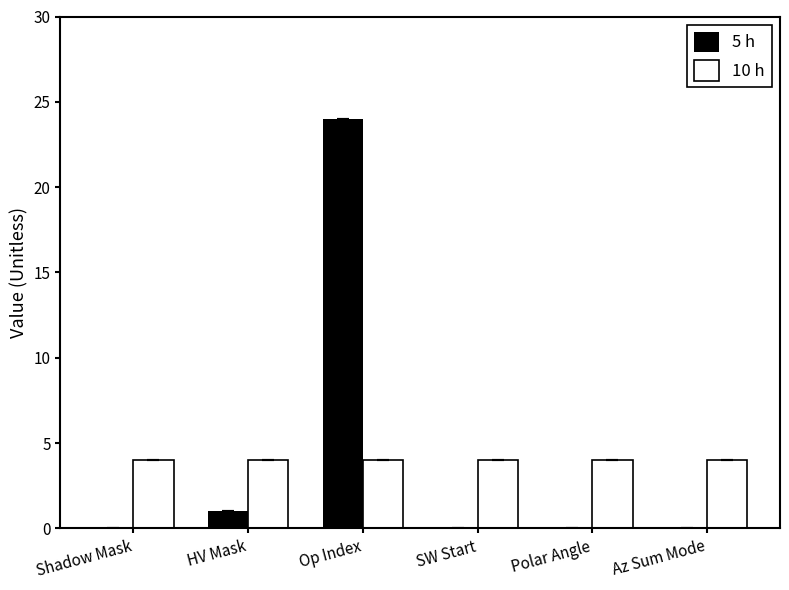

What is the approximate value of 5 h at Op Index?

24